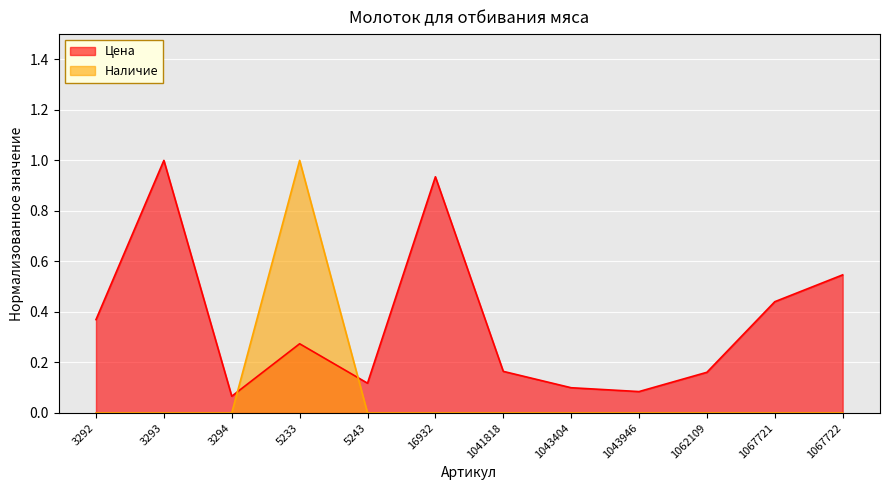

Between 3292 and 1041818, which series saw the biggest shift?

Цена